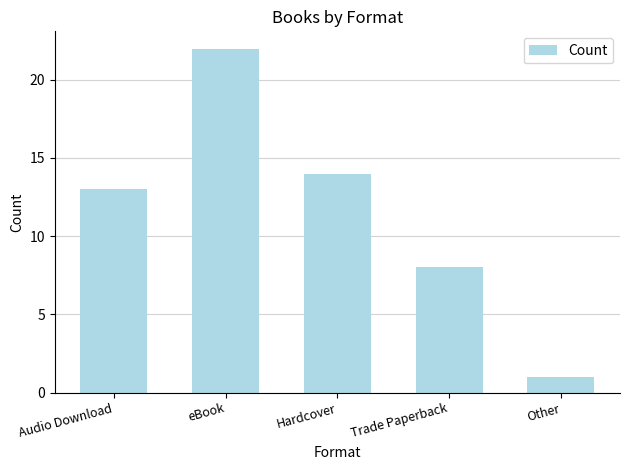

Which label corresponds to the largest value in the chart?

eBook